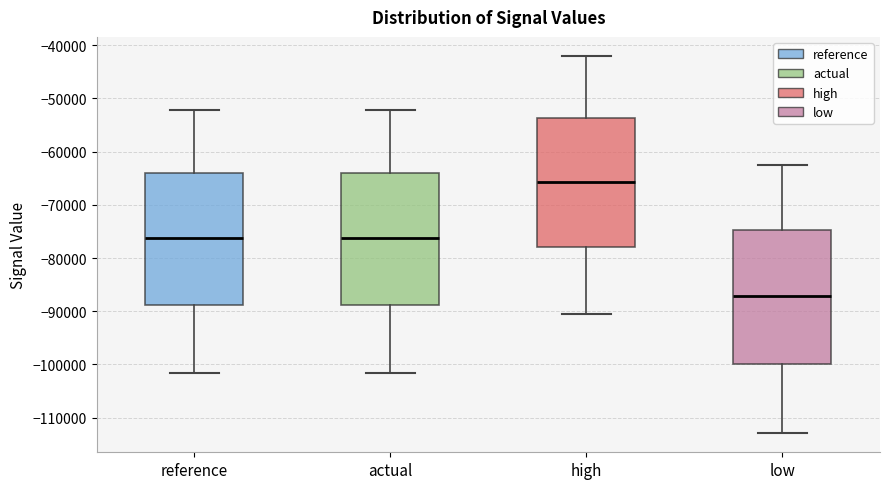

Where is the upper edge of the box for reference on the y-axis? The values are not printed on the chart, so give them approximately, as read against the axis.

-64000